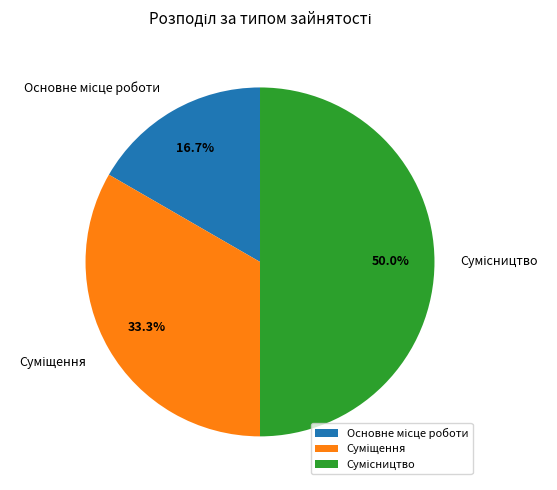

What is the change in value from Основне місце роботи to Суміщення?

+1